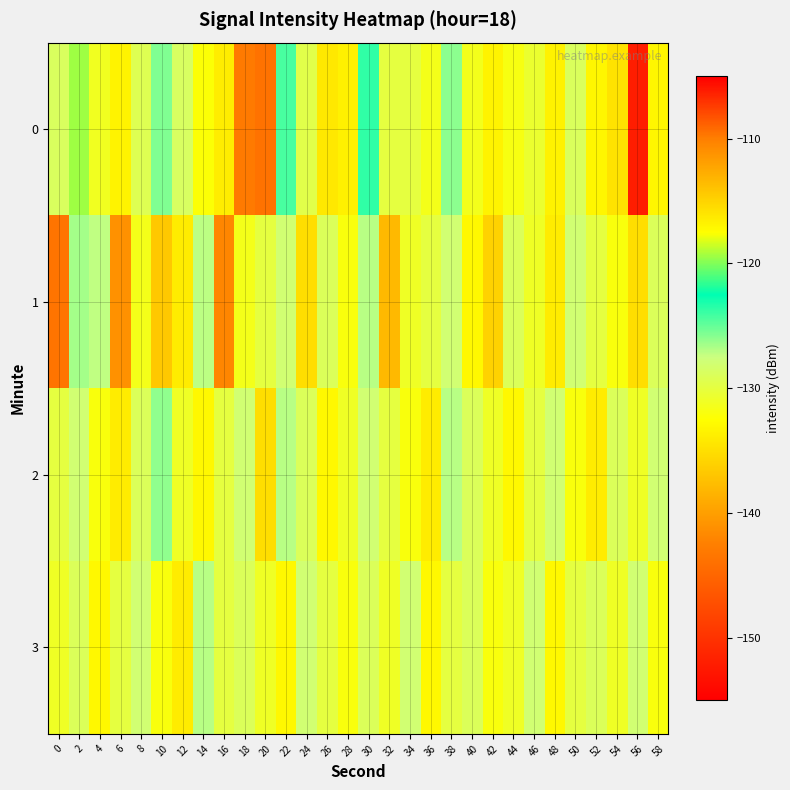

How many data points does each series have?

30